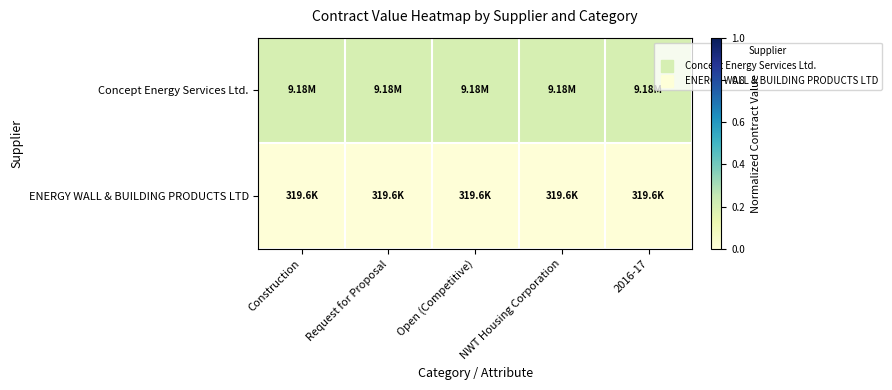

What is the total value across all series at 2016-17?

0.2